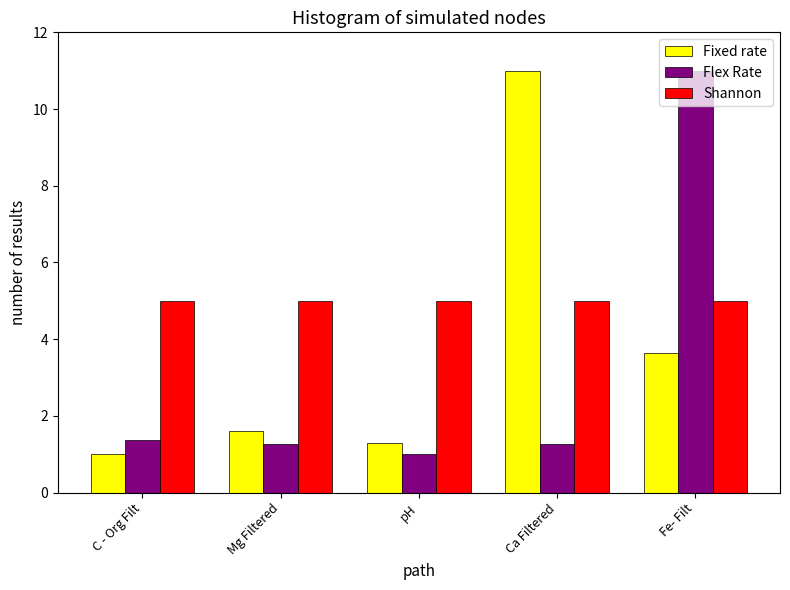

What is the value of the Flex Rate bar at the 2nd from the left?

1.3